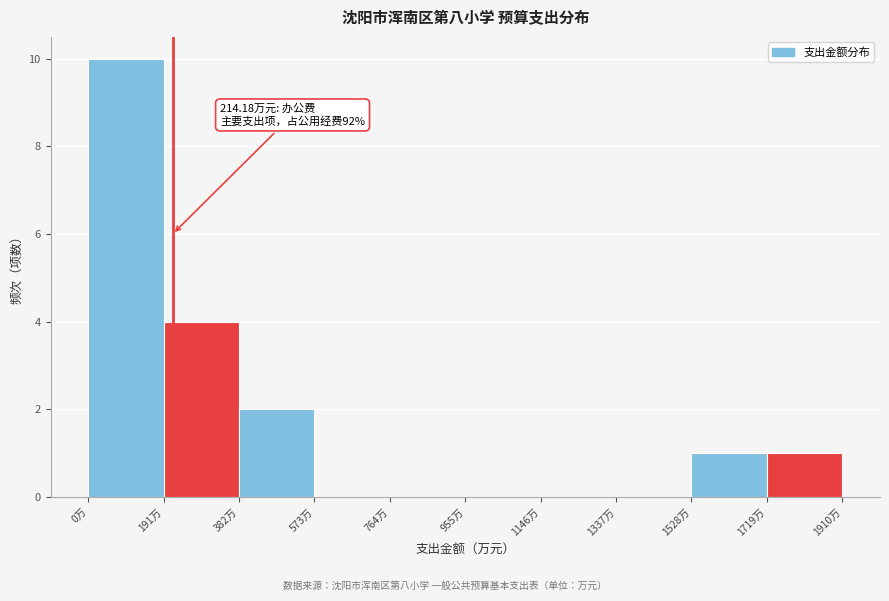

Over which range of the x-axis is the bar tallest?

0 to 200